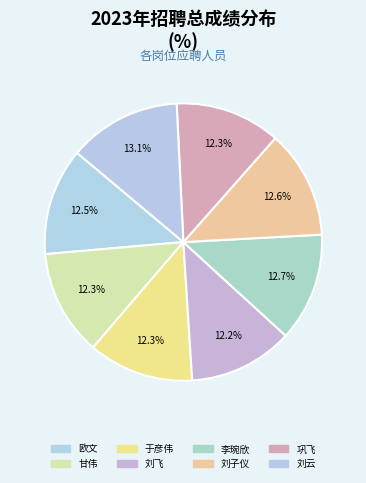

To the nearest percent, what is the difference between the largest and smallest slice percentages?

1%